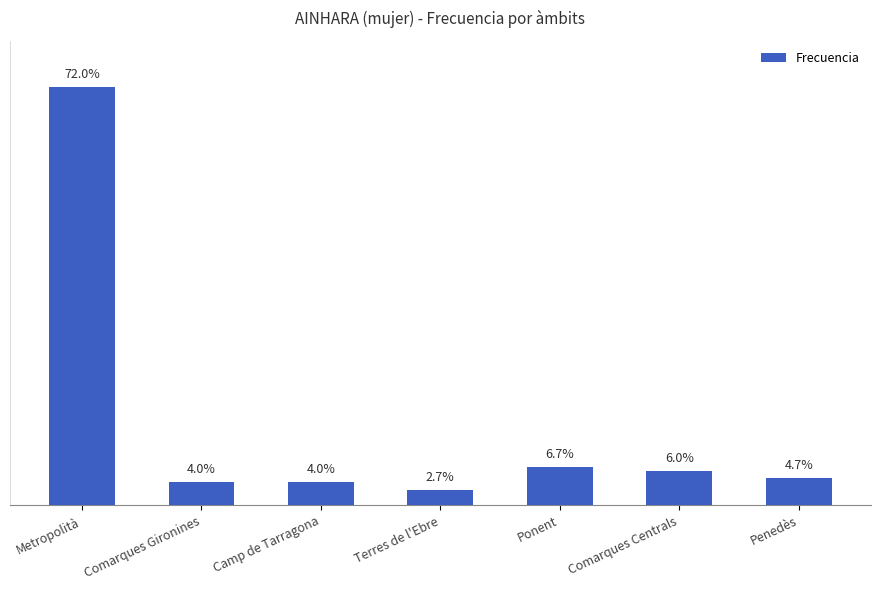

Reading right to left, transcribe all the data shown in this chart.

Penedès=7	Comarques Centrals=9	Ponent=10	Terres de l'Ebre=4	Camp de Tarragona=6	Comarques Gironines=6	Metropolità=108